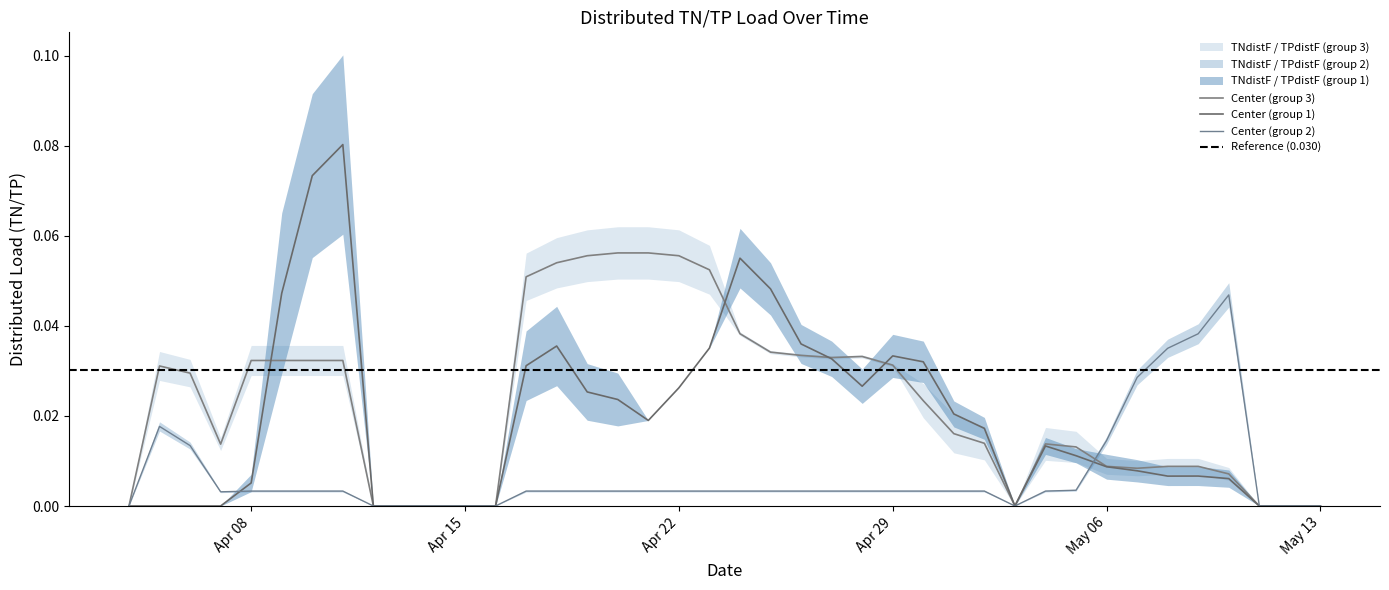

True or false: TNdistF_3 and TNdistF_2 intersect in this chart.

True